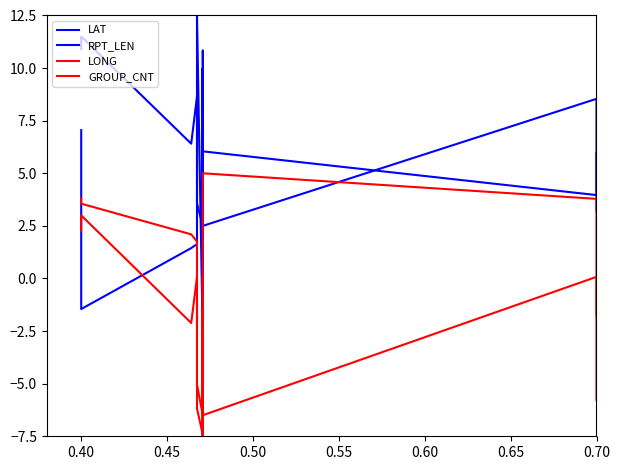

Does the chart display data point markers on the line(s)?

No